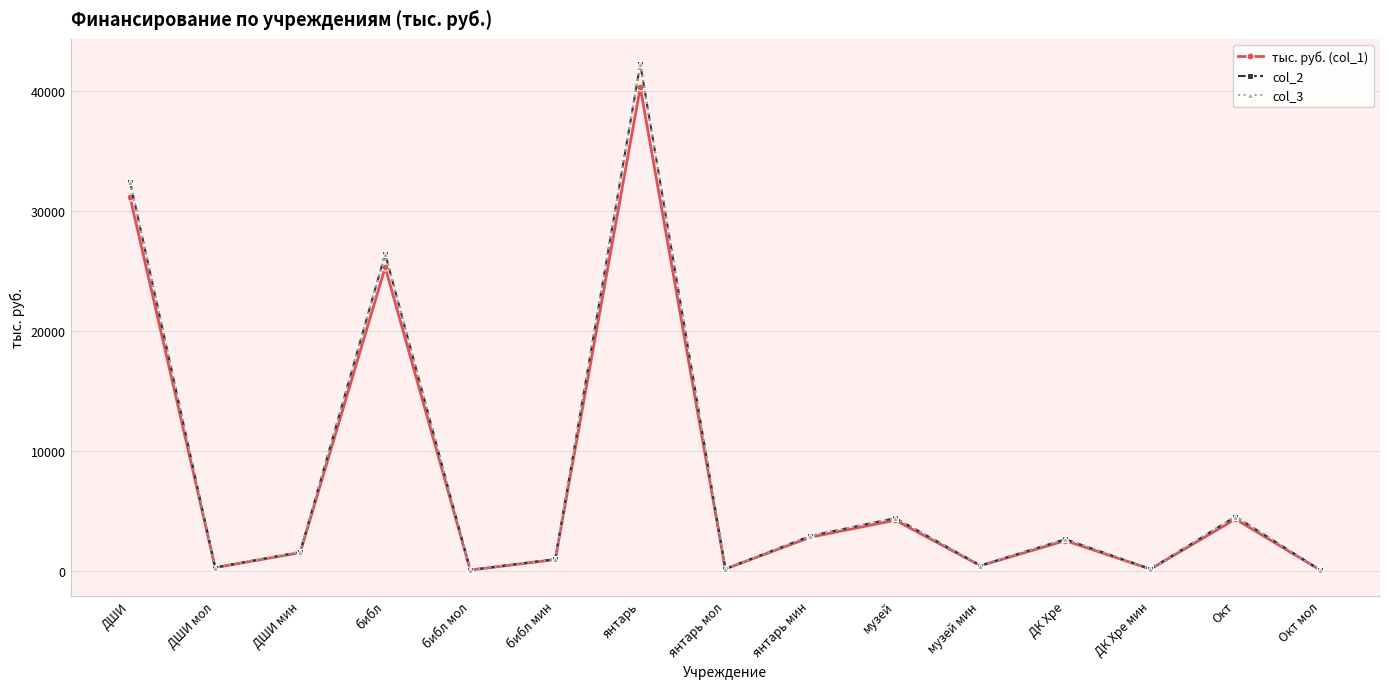

What is the value of the col_2 point at the 13th from the left?

155.6